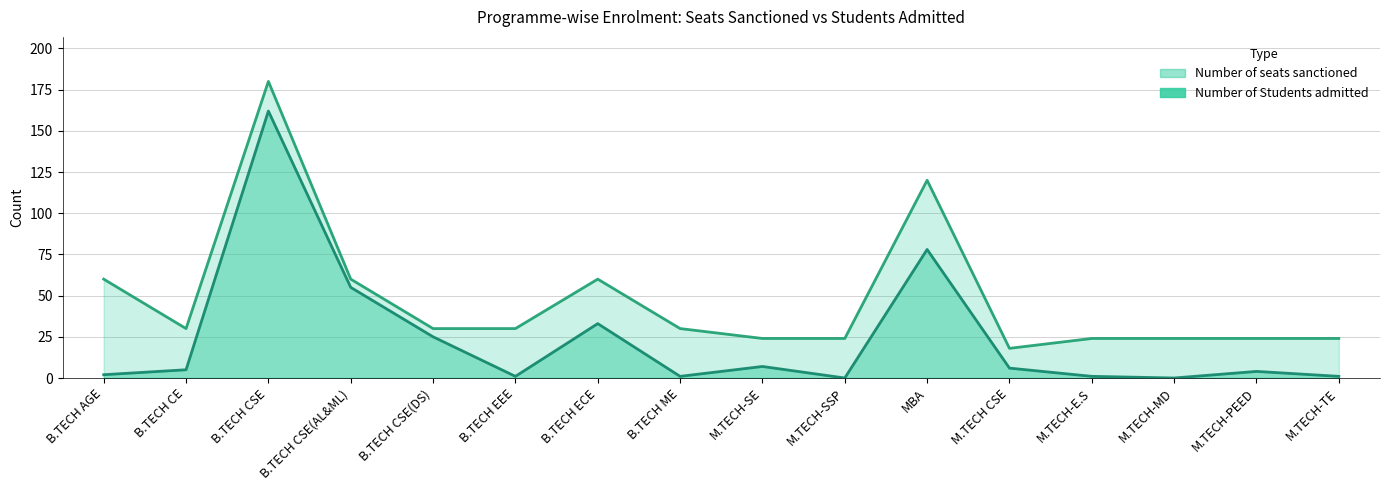

List the series in order of their overall mean, highest first.

Number of seats sanctioned, Number of Students admitted